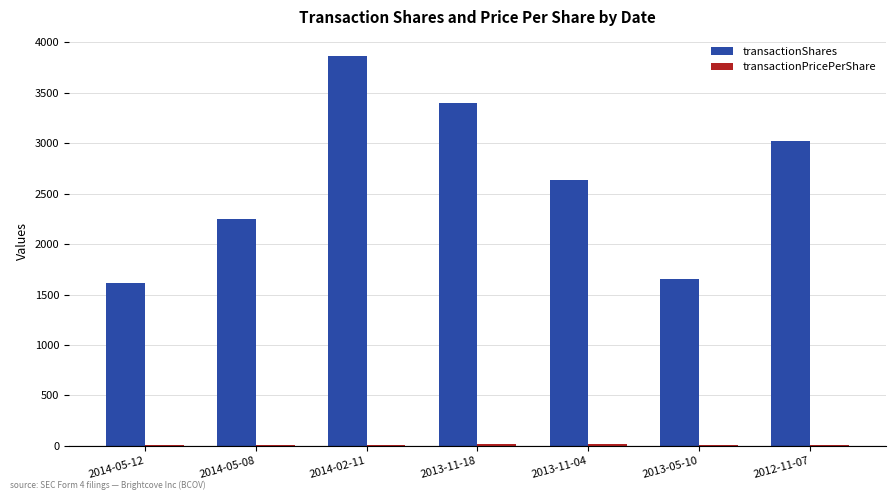

Which label corresponds to the largest value in the chart?

2014-02-11